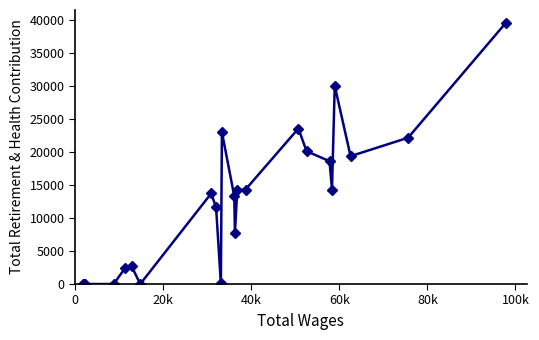

What is the average value?

12631